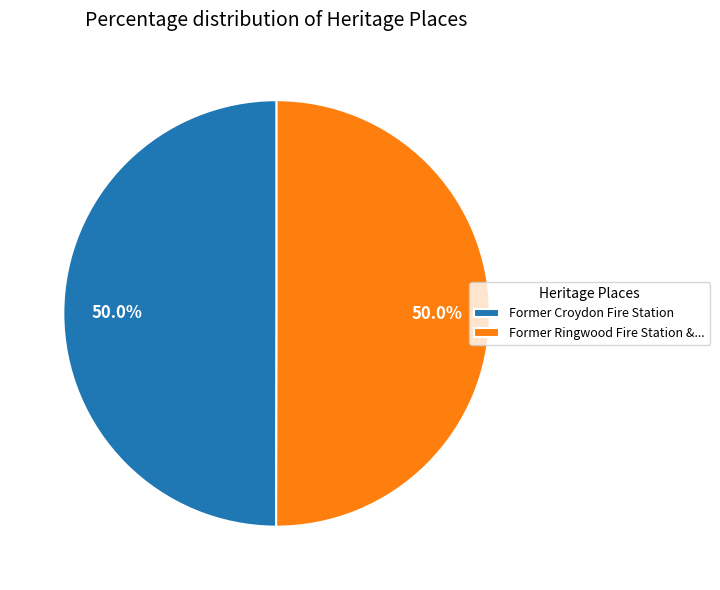

Is the sum of Former Croydon Fire Station and Former Ringwood Fire Station &... greater than half?

Yes